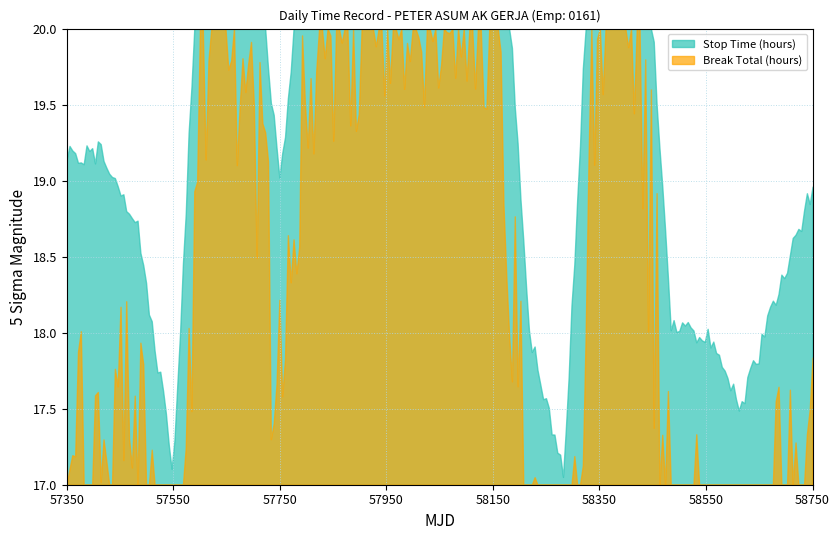

Which series has the widest spread of values?

Break Total (hours)